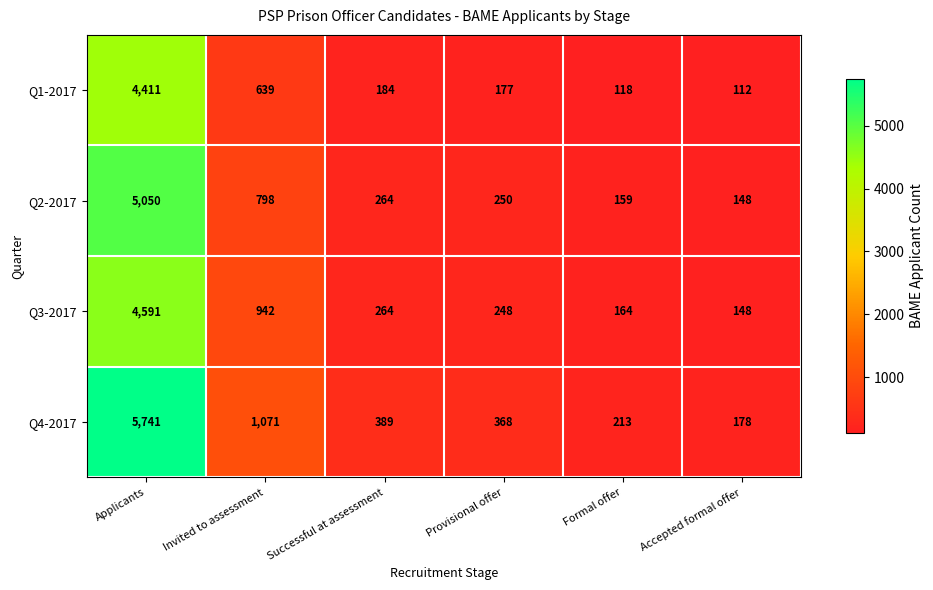

What is the average value of the Q2-2017 series?

1112